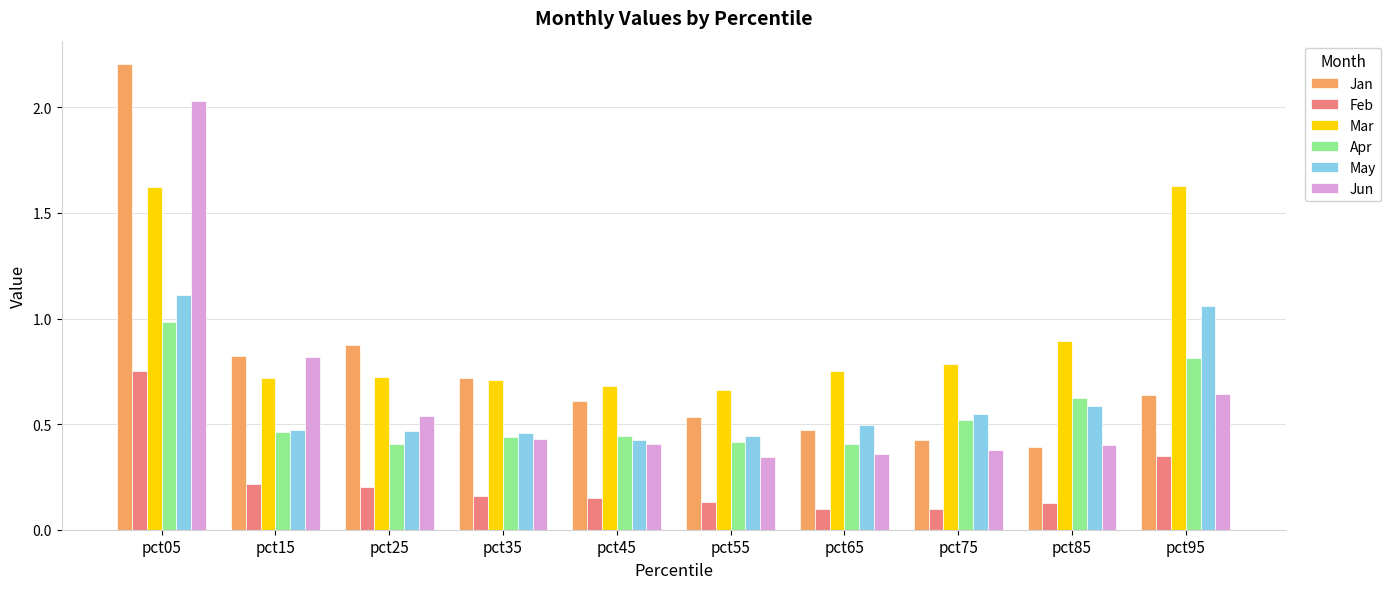

What are all the series names shown in the legend?

Jan, Feb, Mar, Apr, May, Jun